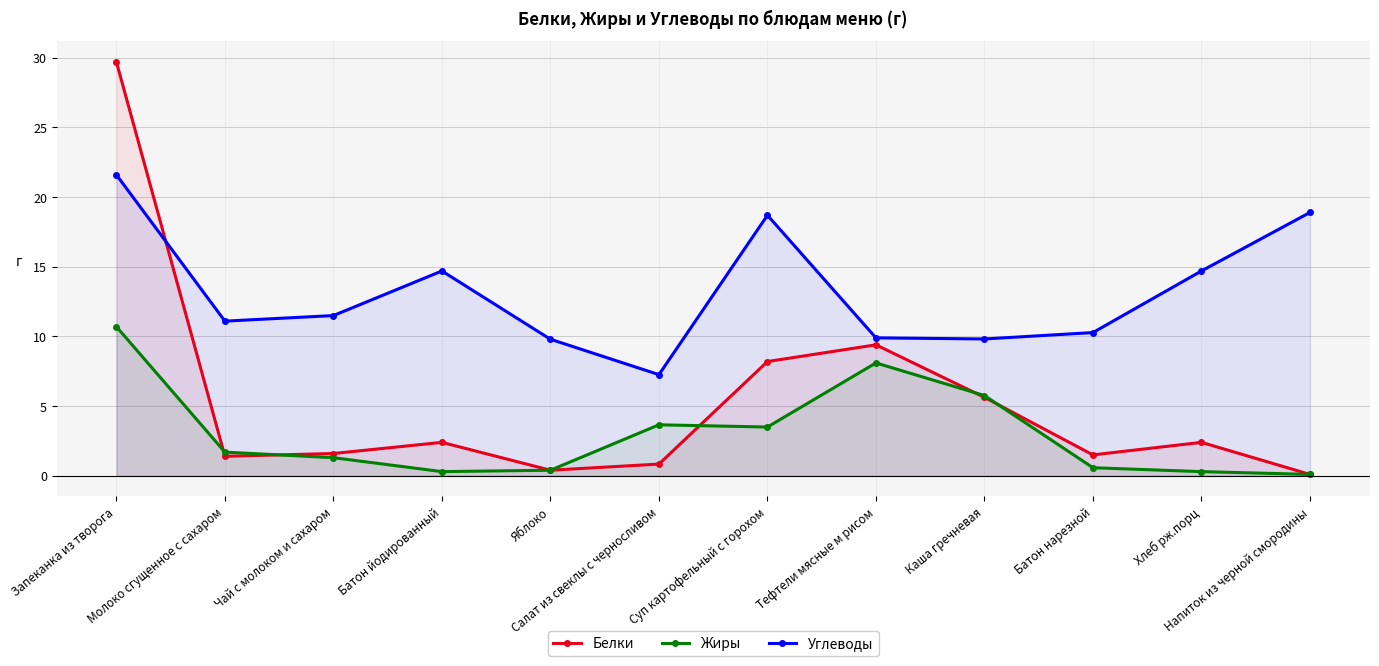

What is the value of the Углеводы point at the 12th from the left?

18.9